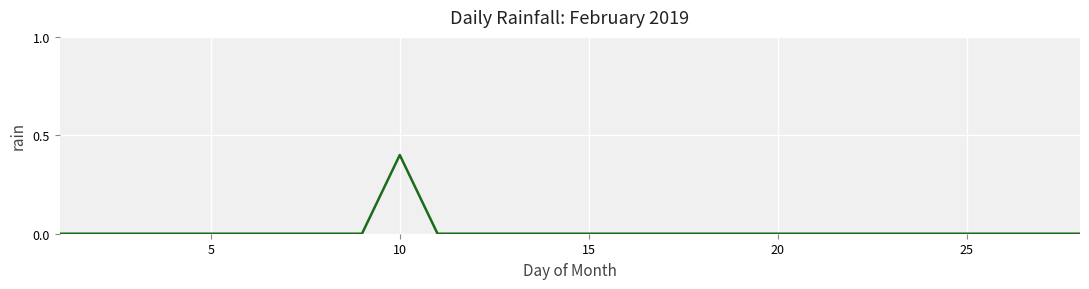

Count the values in the range 0 to 1.

28